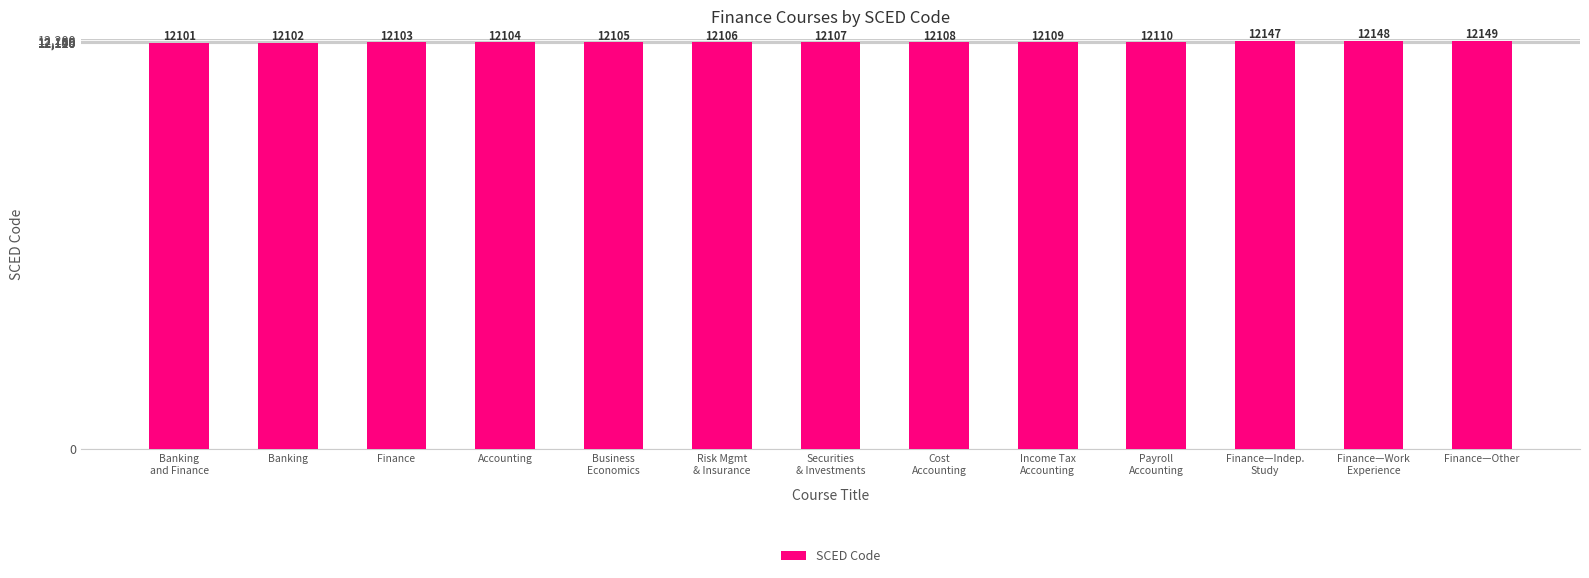

Reading left to right, list all the values displayed in this chart.

Banking
and Finance=12101	Banking=12102	Finance=12103	Accounting=12104	Business
Economics=12105	Risk Mgmt
& Insurance=12106	Securities
& Investments=12107	Cost
Accounting=12108	Income Tax
Accounting=12109	Payroll
Accounting=12110	Finance—Indep.
Study=12147	Finance—Work
Experience=12148	Finance—Other=12149